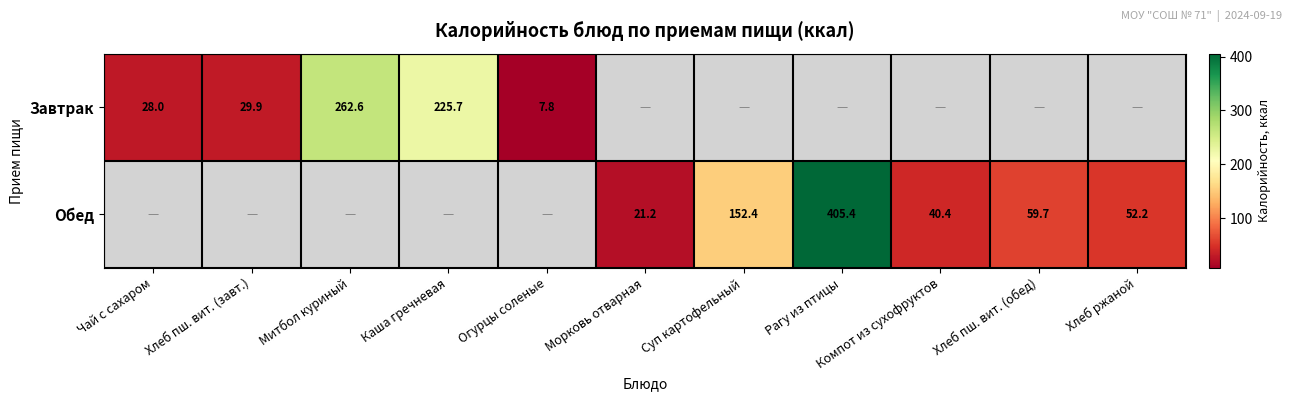

Is the value of Завтрак at Митбол куриный greater than the value of Обед at Морковь отварная?

Yes